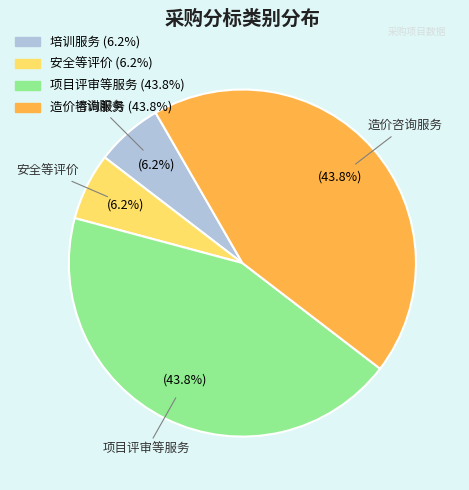

Do 造价咨询服务 and 项目评审等服务 together represent more than half of the pie?

Yes